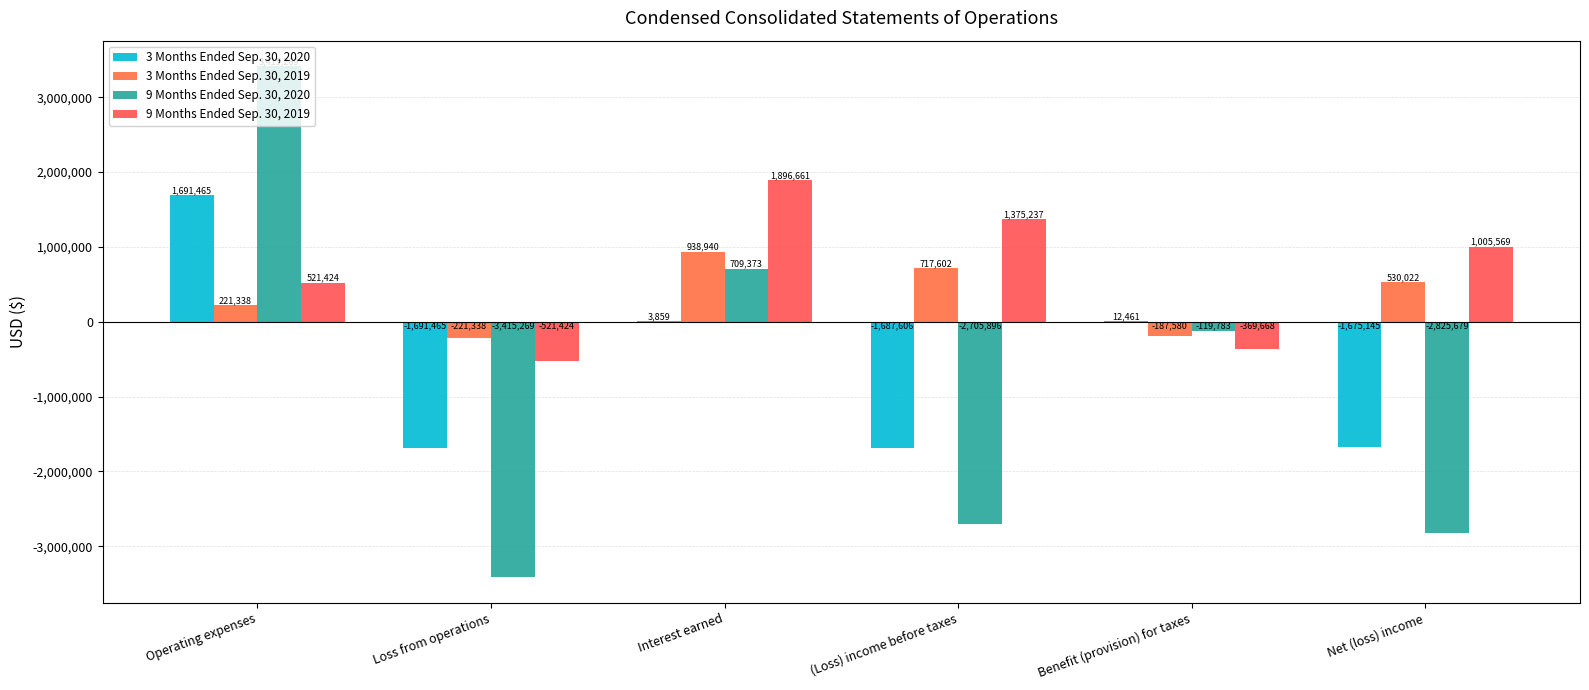

Reading left to right, transcribe all the data shown in this chart.

3 Months Ended Sep. 30, 2020: 1691465	-1691465	3859	-1687606	12461	-1675145
3 Months Ended Sep. 30, 2019: 221338	-221338	938940	717602	-187580	530022
9 Months Ended Sep. 30, 2020: 3415269	-3415269	709373	-2705896	-119783	-2825679
9 Months Ended Sep. 30, 2019: 521424	-521424	1896661	1375237	-369668	1005569